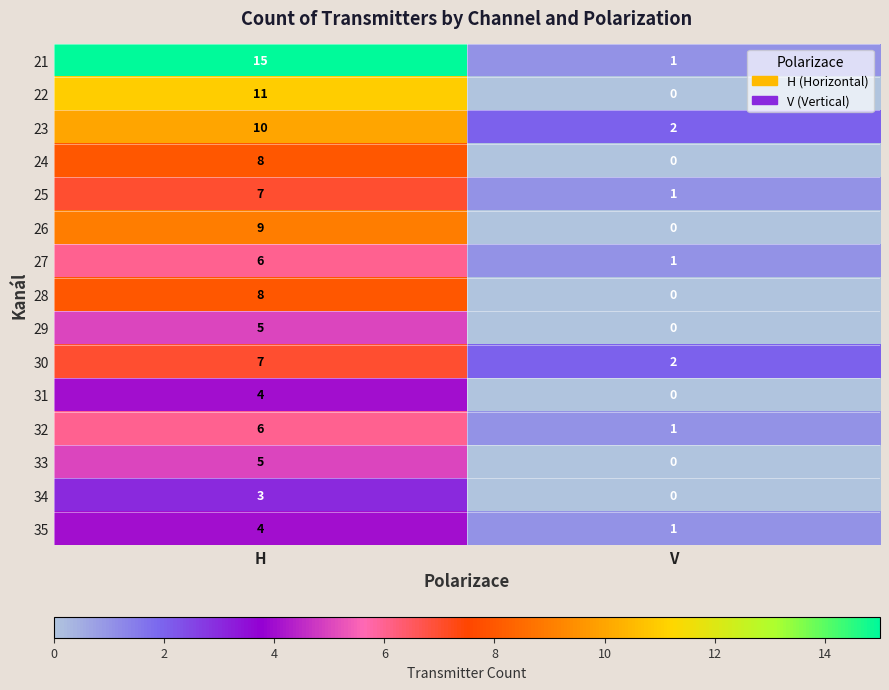

Reading left to right, list all the values displayed in this chart.

21: H=15	V=1
22: H=11	V=0
23: H=10	V=2
24: H=8	V=0
25: H=7	V=1
26: H=9	V=0
27: H=6	V=1
28: H=8	V=0
29: H=5	V=0
30: H=7	V=2
31: H=4	V=0
32: H=6	V=1
33: H=5	V=0
34: H=3	V=0
35: H=4	V=1